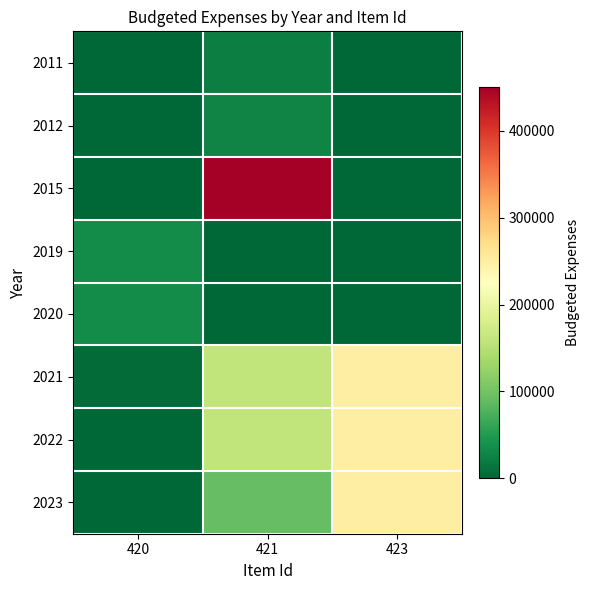

What is the difference between the highest and lowest values at 420?

33966.1